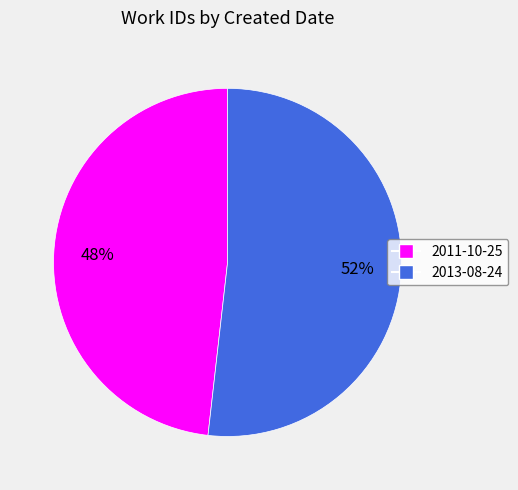

To the nearest percent, what percentage of the pie is 2013-08-24?

52%